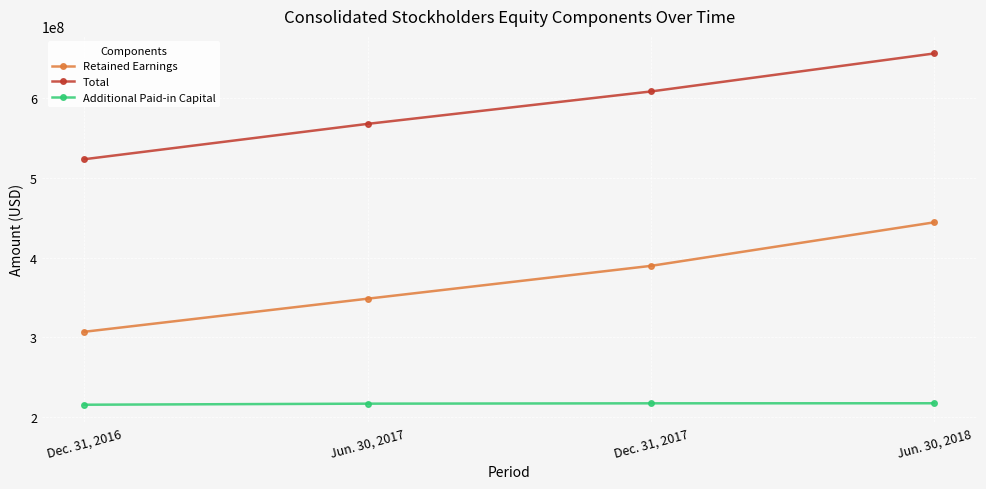

What is the difference between the highest and lowest values at Dec. 31, 2017?

389911000